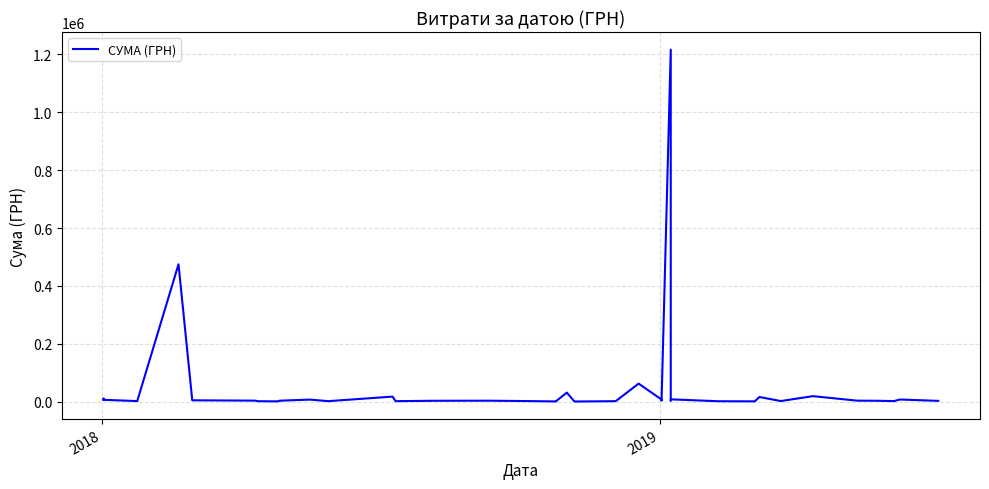

True or false: there are more than 1 points higher than both neighbors.

True